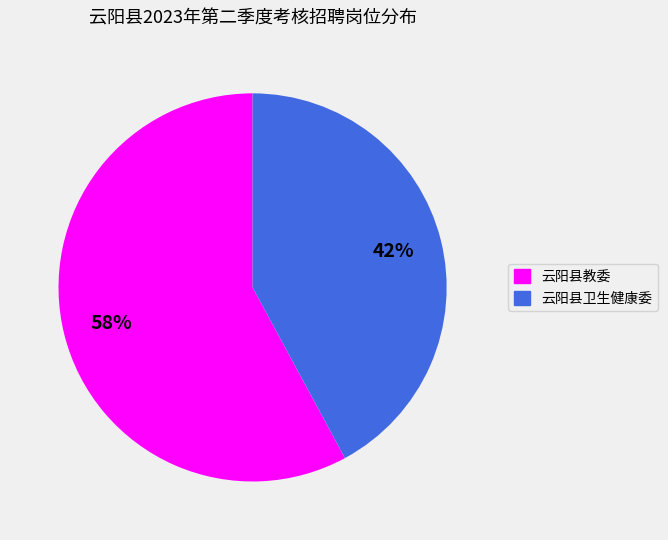

How many slices are in this pie chart?

2